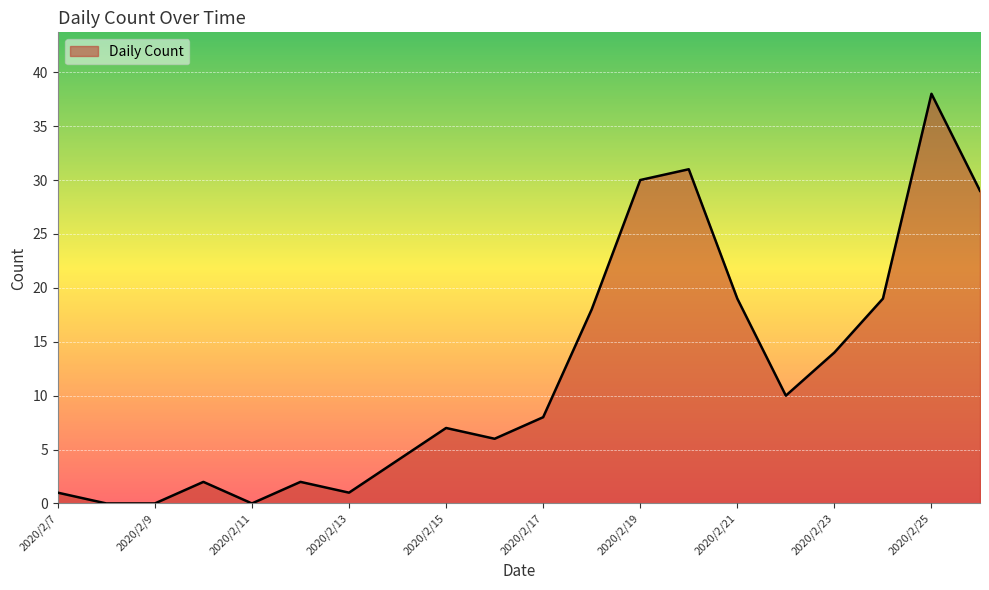

What is the difference between the second highest and minimum values?

31